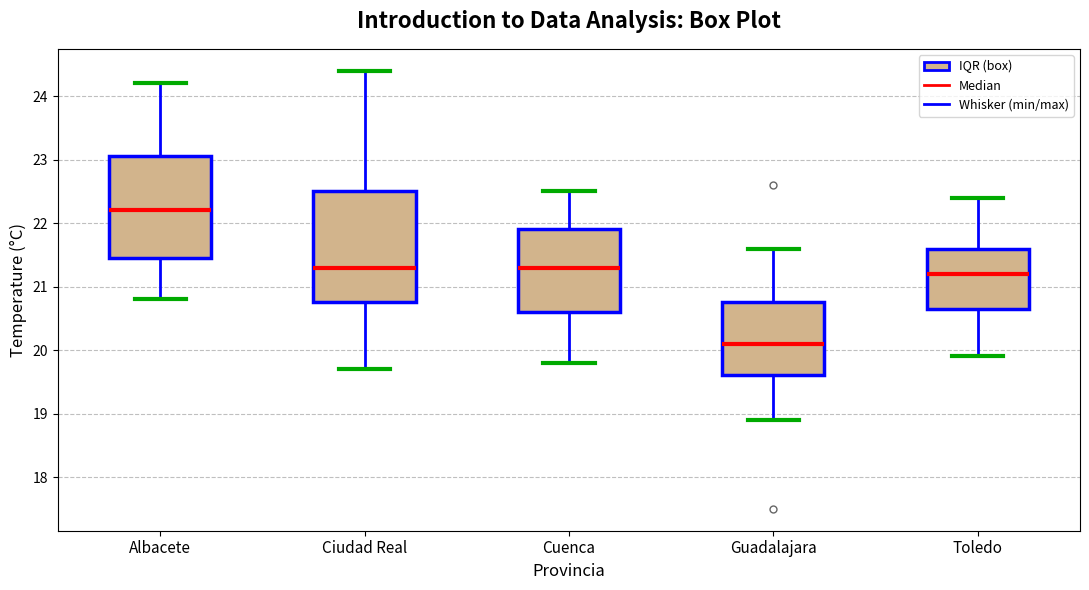

Which box is the tallest, from its lower edge to its upper edge?

Ciudad Real